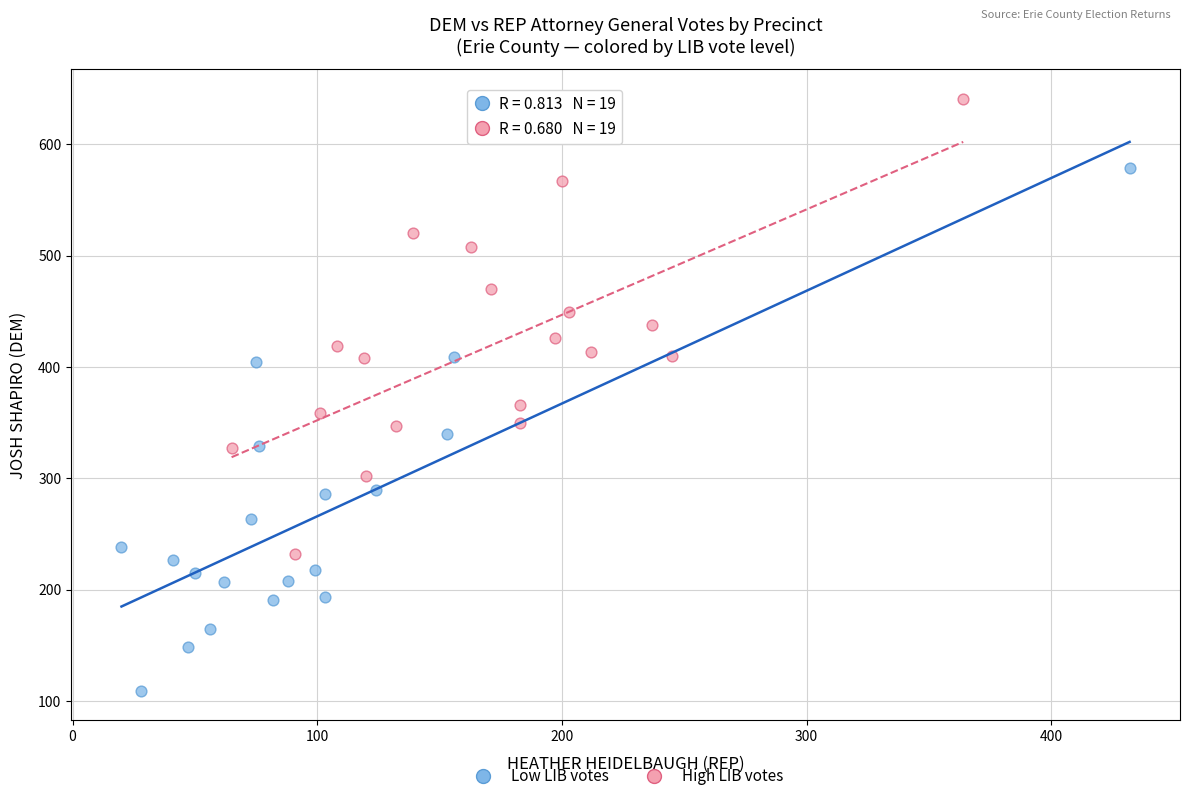

What are all the series names shown in the legend?

Low LIB votes, High LIB votes